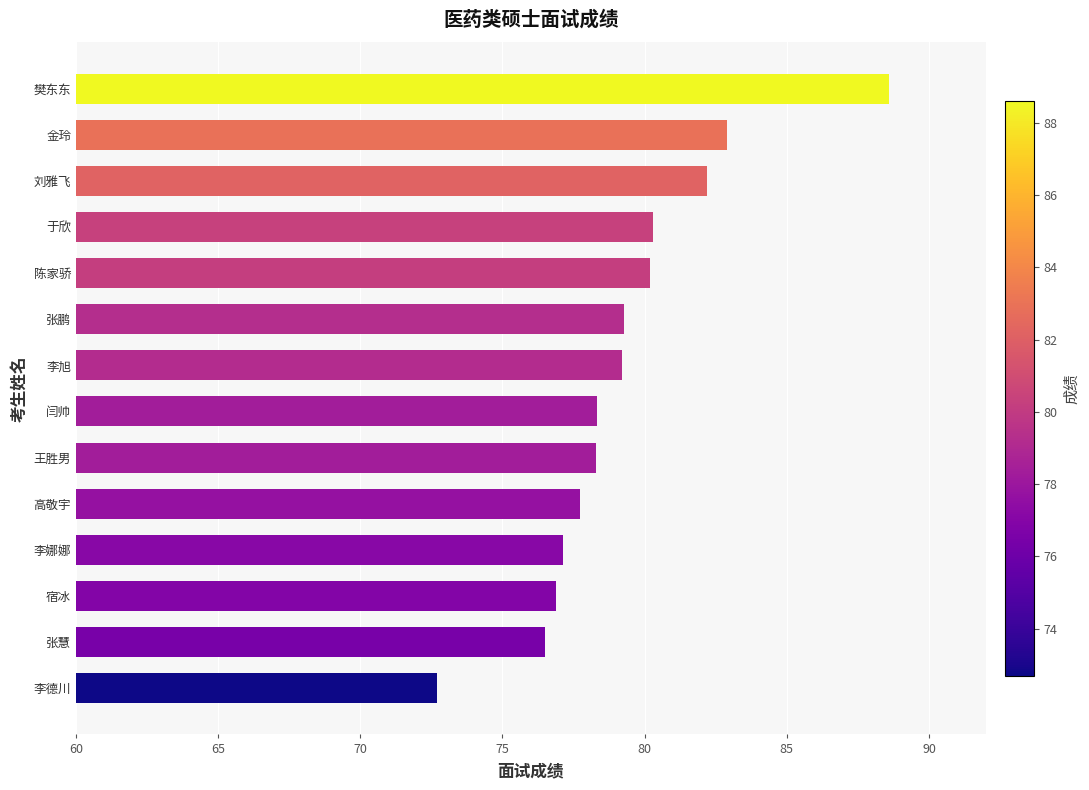

Which label corresponds to the smallest value in the chart?

李德川